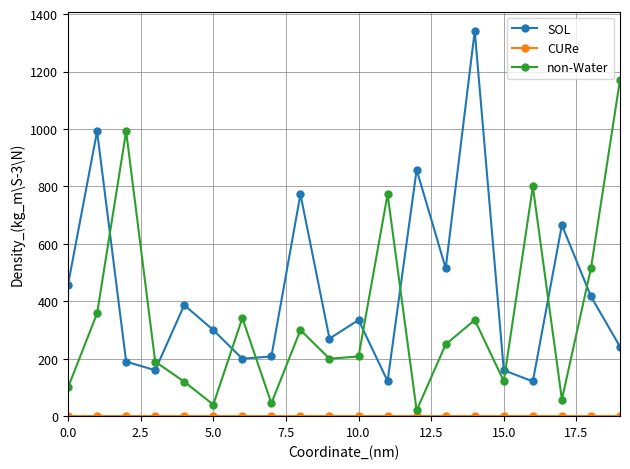

What is the difference between the second highest and minimum values in the non-Water series?

972